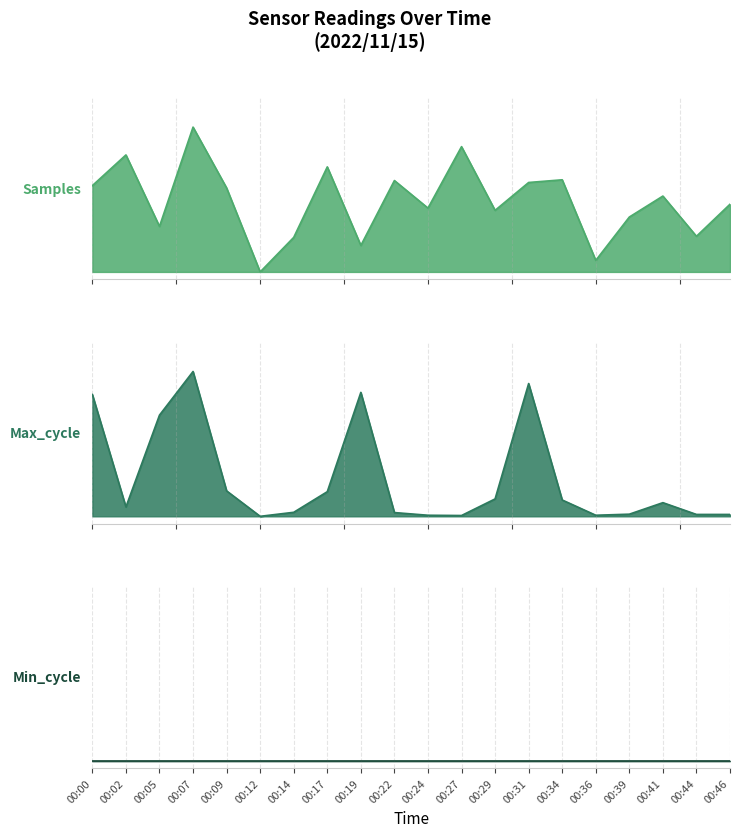

Where is Min_cycle nearest to the value 0?

00:00